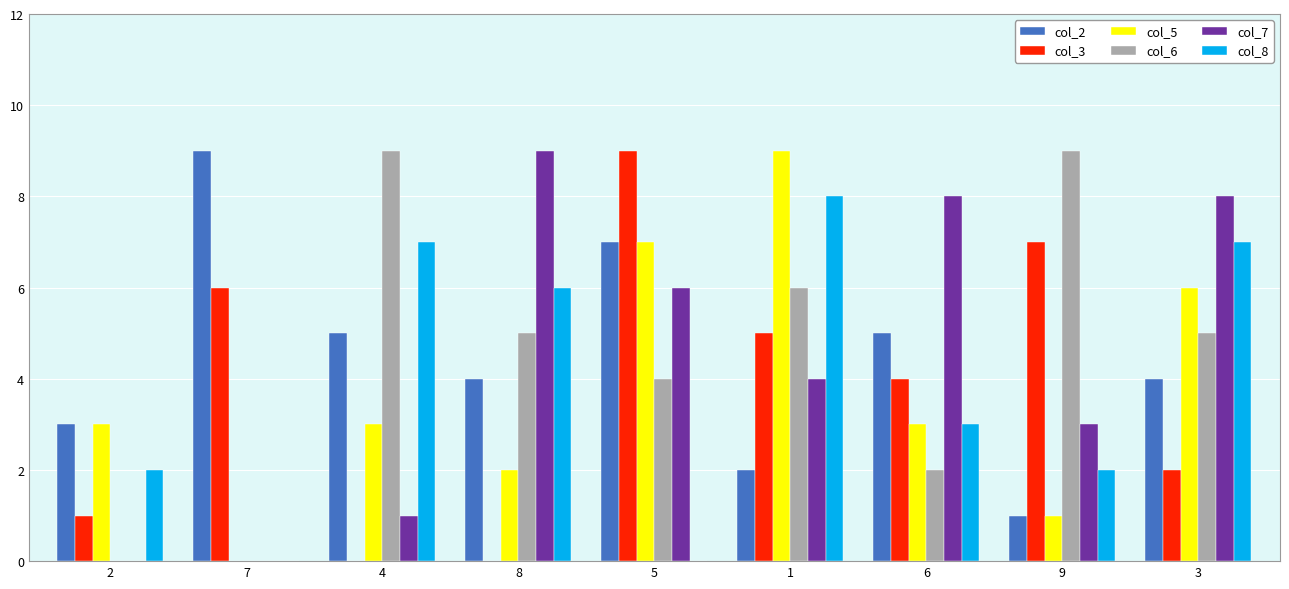

Between 2 and 3, which series saw the biggest shift?

col_7